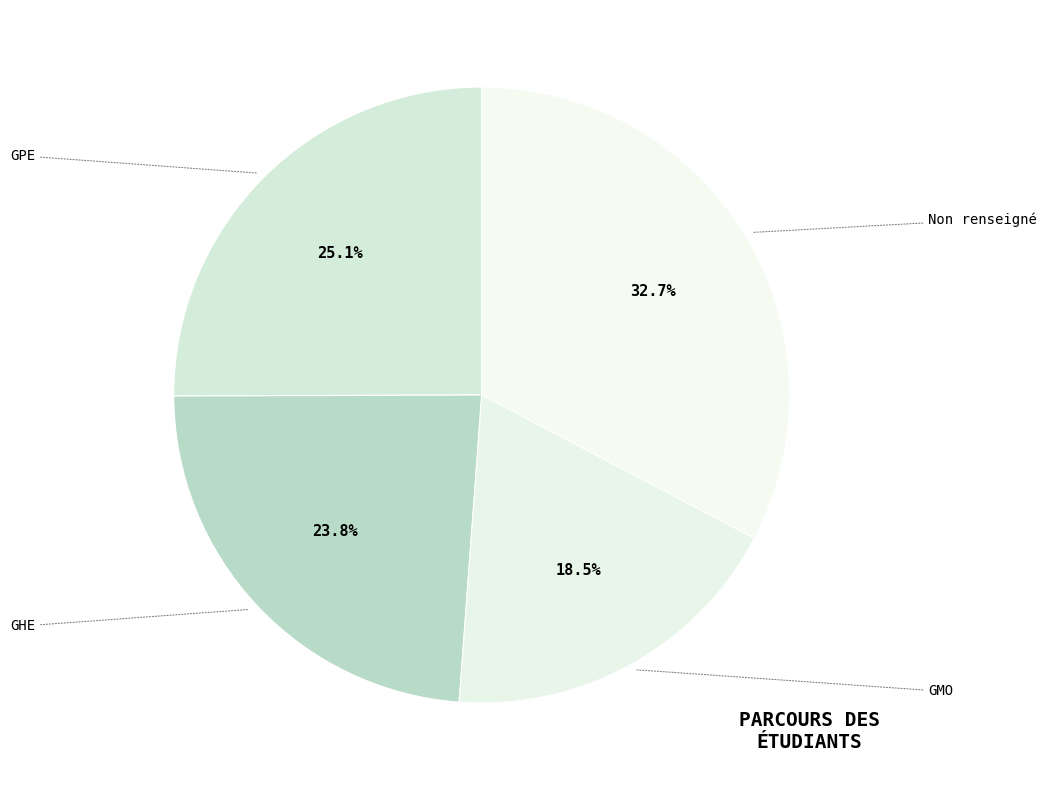

Count the number of slices in the pie.

4